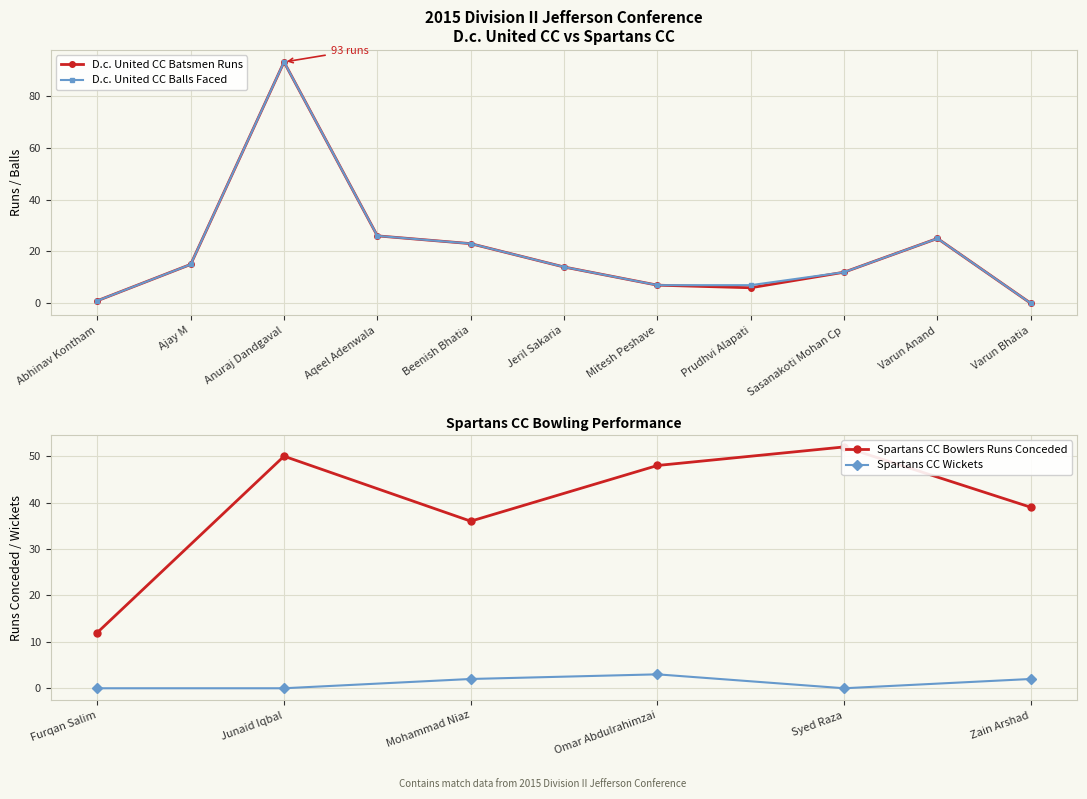

Rank the series at Ajay M from highest to lowest value.

D.c. United CC Batsmen Runs, D.c. United CC Balls Faced